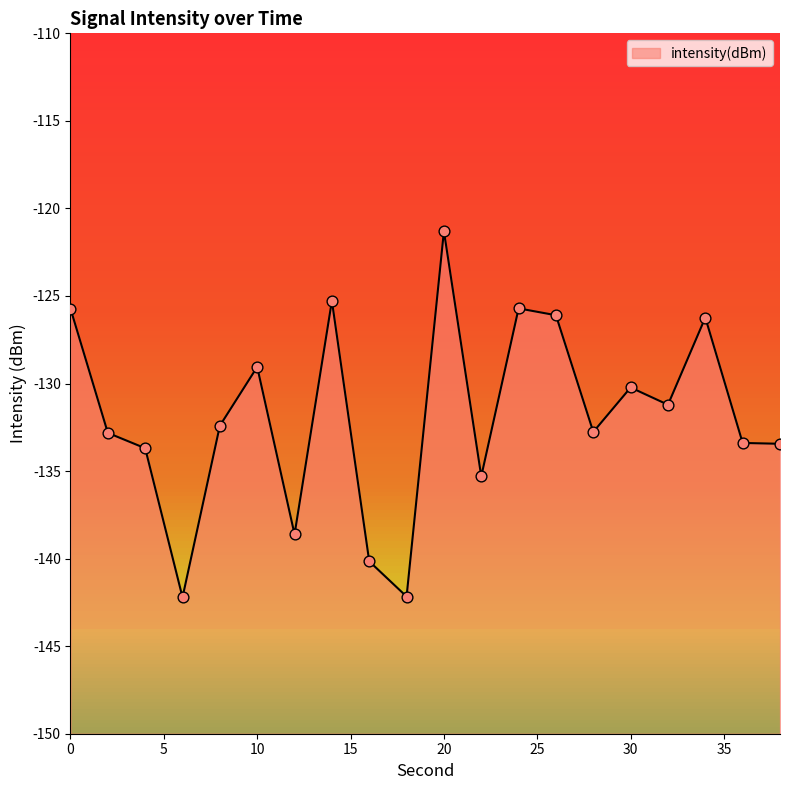

What is the change in value from 20 to 30?

-8.9